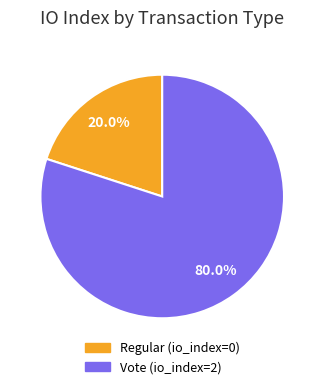

Is there any slice that represents more than half of the pie?

Yes